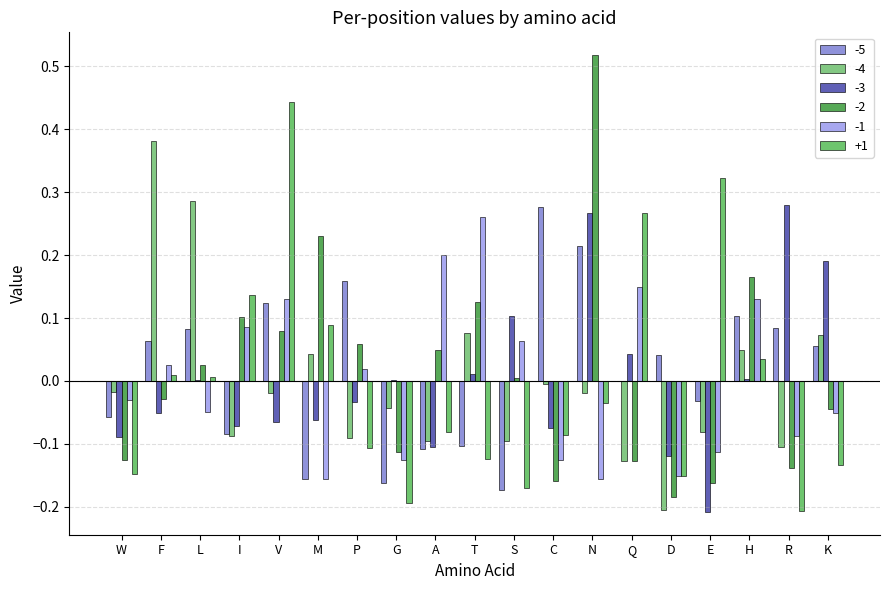

At A, list the series in order from smallest to largest.

-5, -3, -4, +1, -2, -1